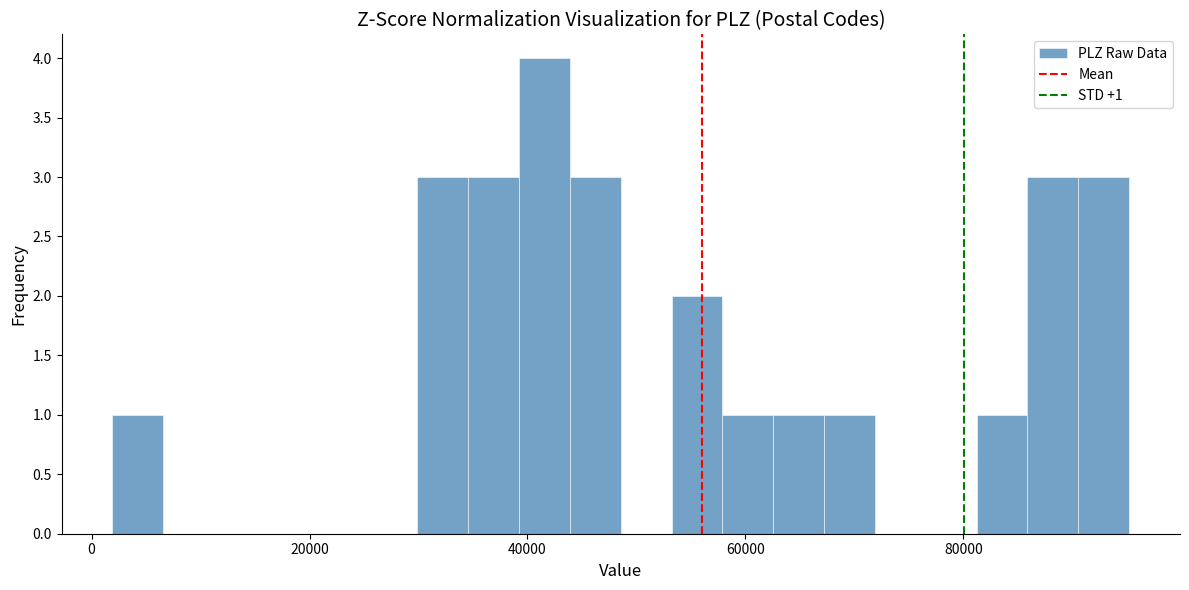

Read against the x-axis, roughly where is the centre of the tallest bar?

42000